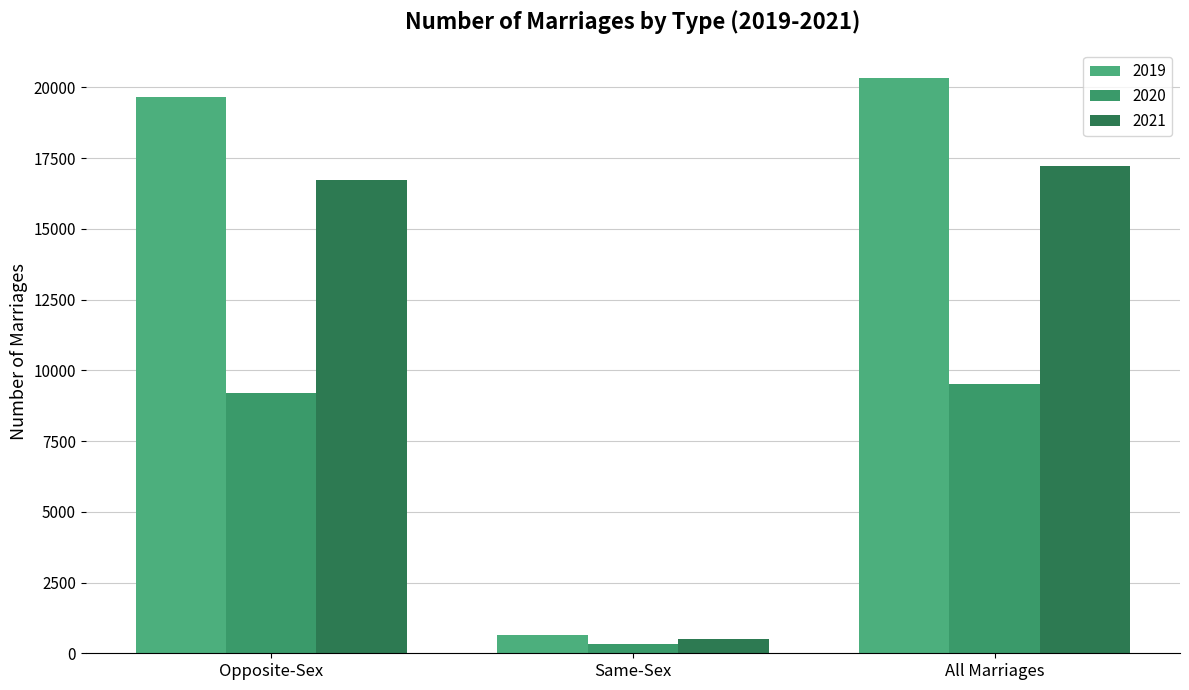

What is the label of the 1st bar from the left?

Opposite-Sex